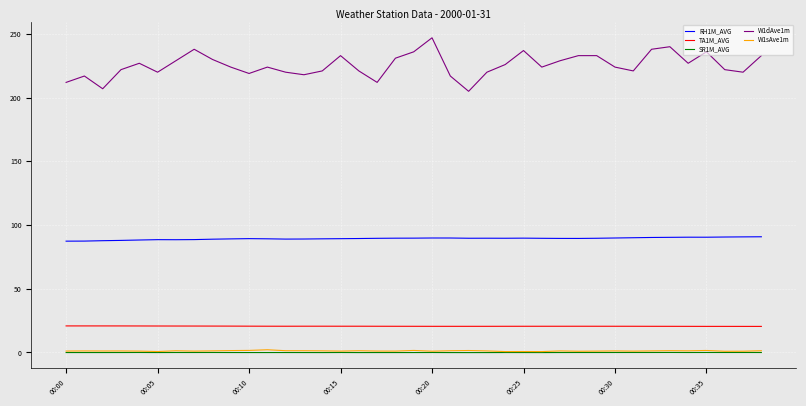

True or false: W1dAve1m and W1sAve1m intersect in this chart.

False